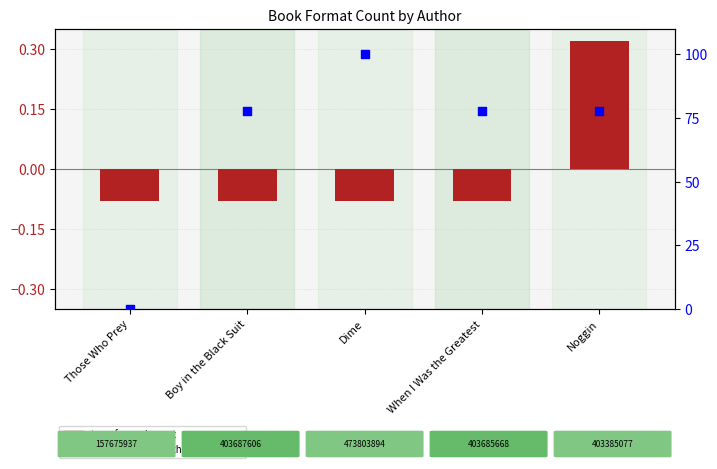

Which series contains the highest Y value?

percentile rank within the sample